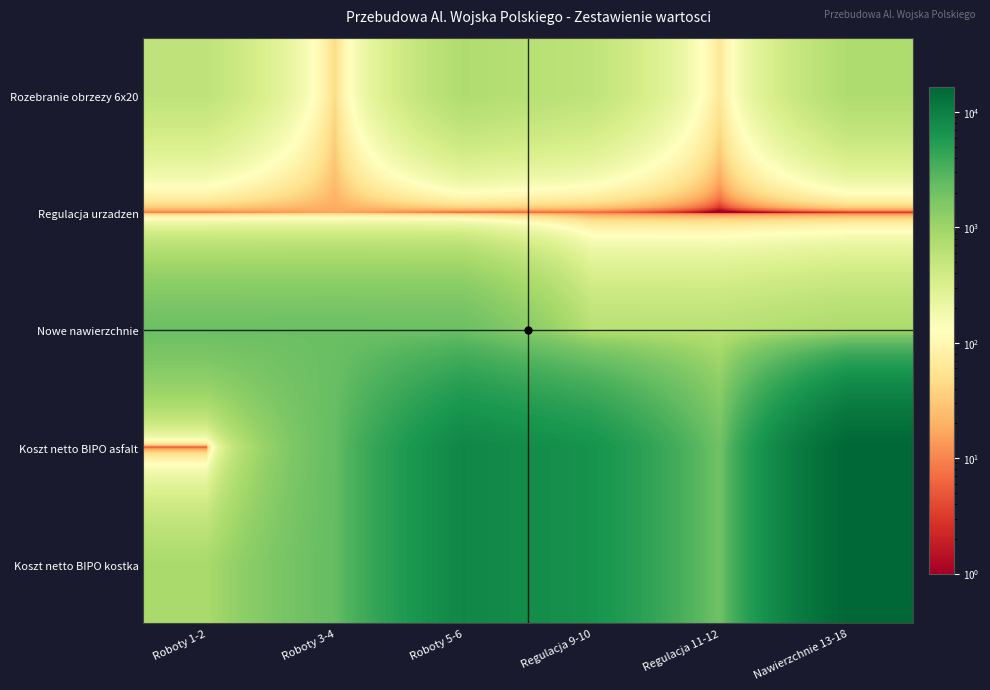

What is the spread (max minus min) of values at Regulacja 11-12?

1954.5